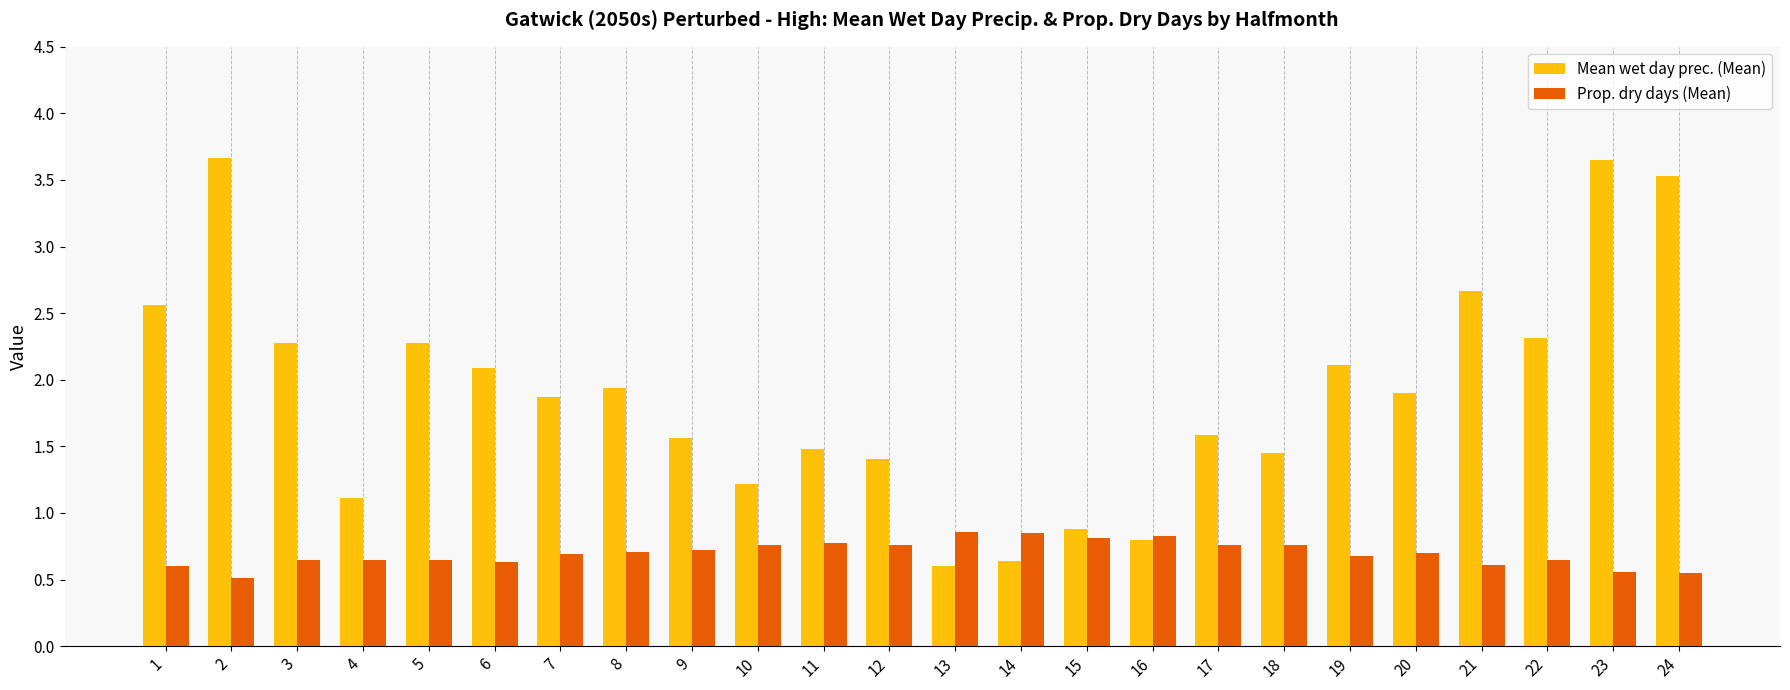

The value of Prop. dry days (Mean) at 21 is 0.3. True or false?

False